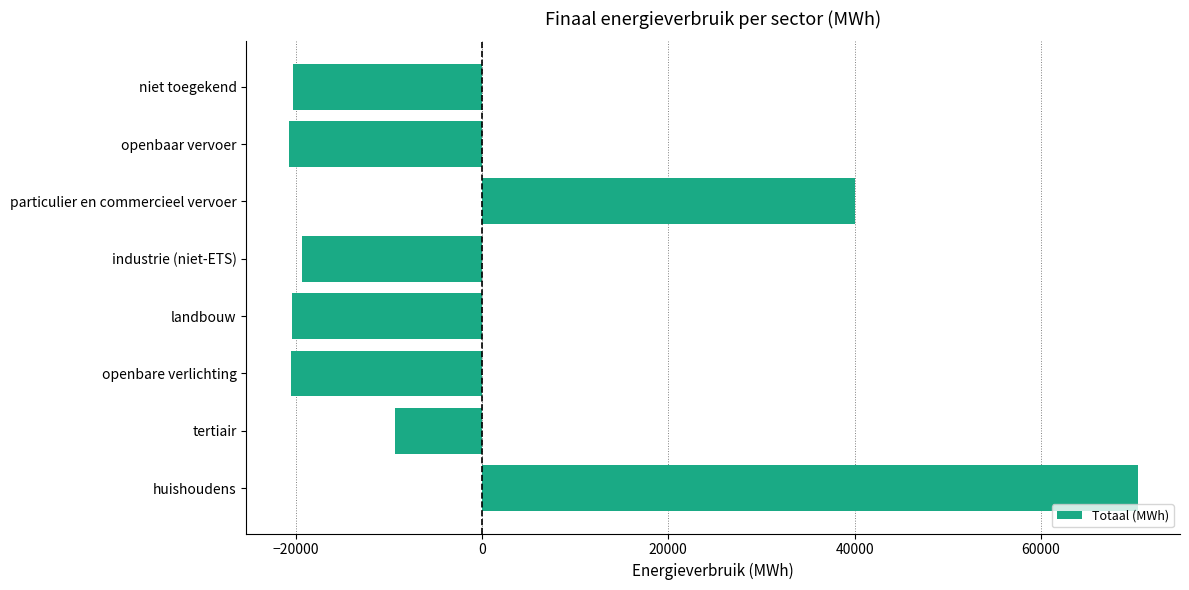

The chart shows a value of -20373.3 at landbouw. True or false?

True